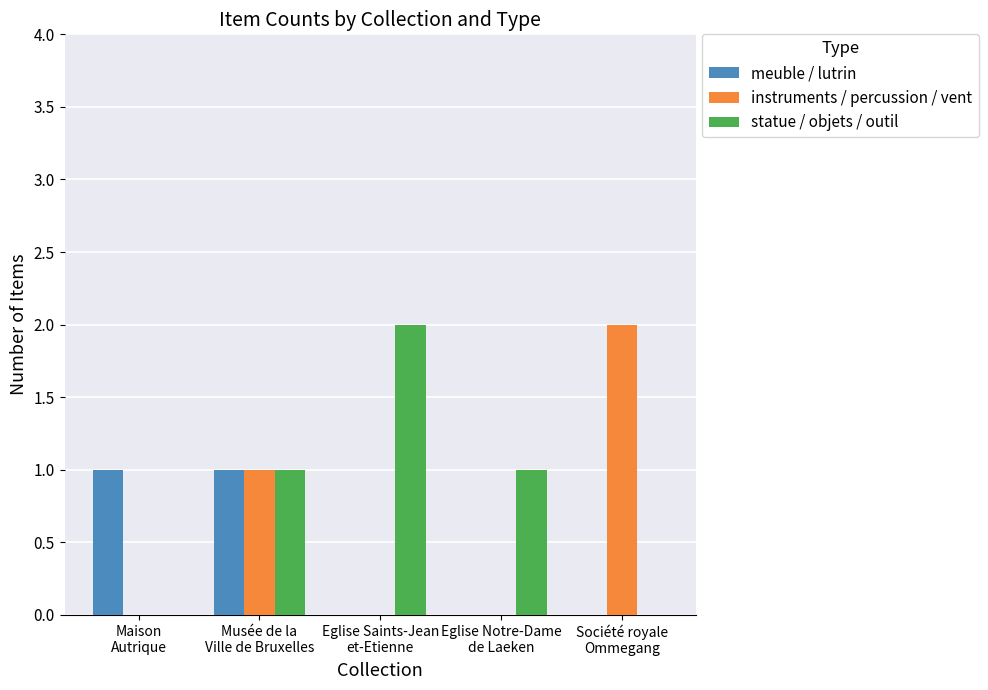

Which series has the largest total across all categories?

statue / objets / outil